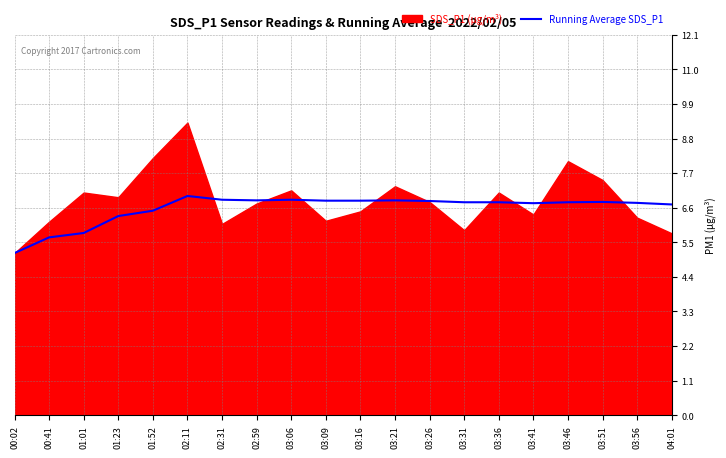

The chart shows a value of 3.5 at 03:56. True or false?

False